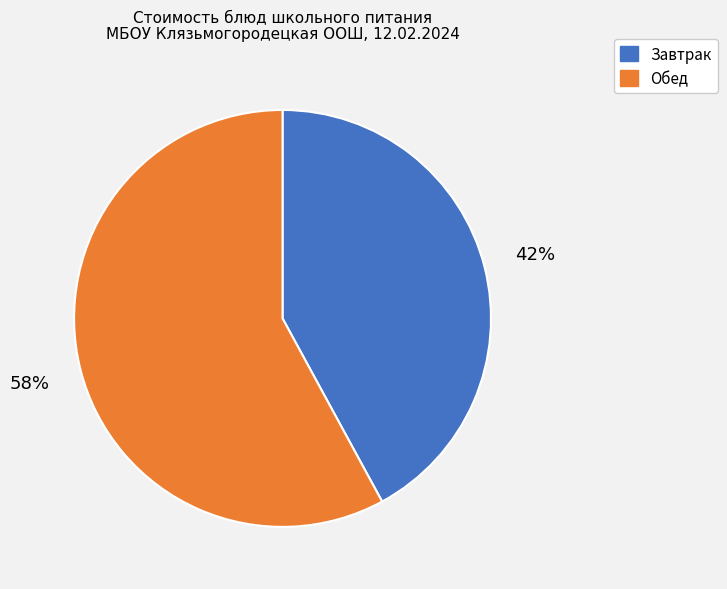

Does any single category account for the majority?

Yes